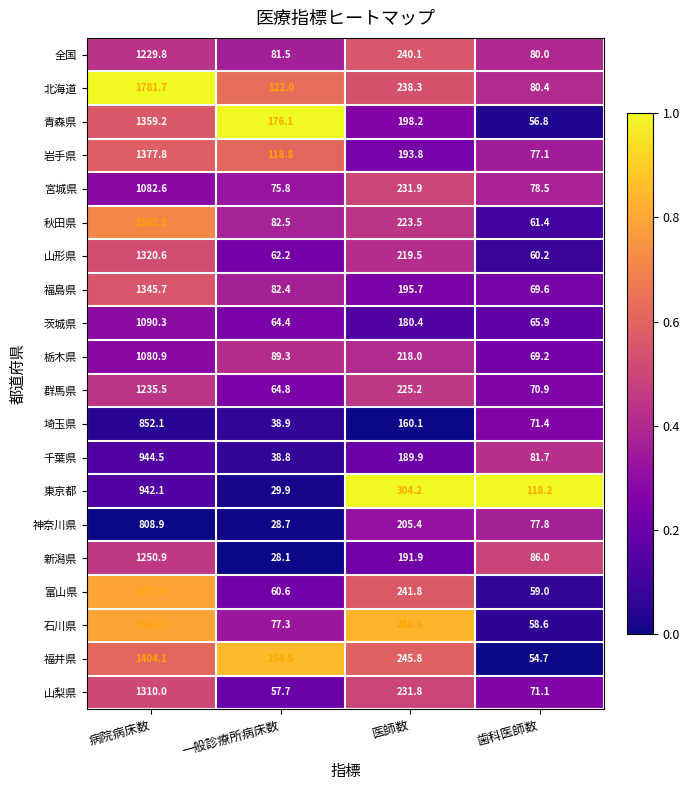

Which series has the largest range (max minus min)?

北海道